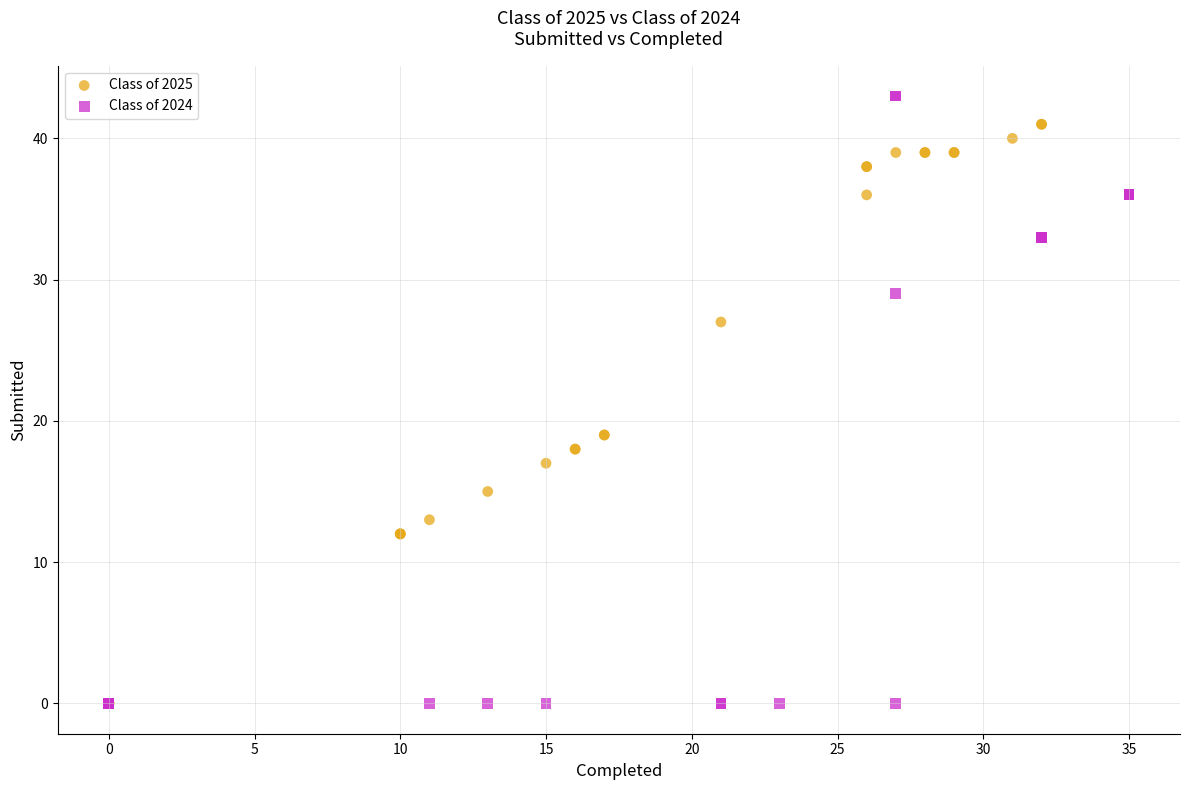

Which series has the largest Y range (max minus min)?

Class of 2024